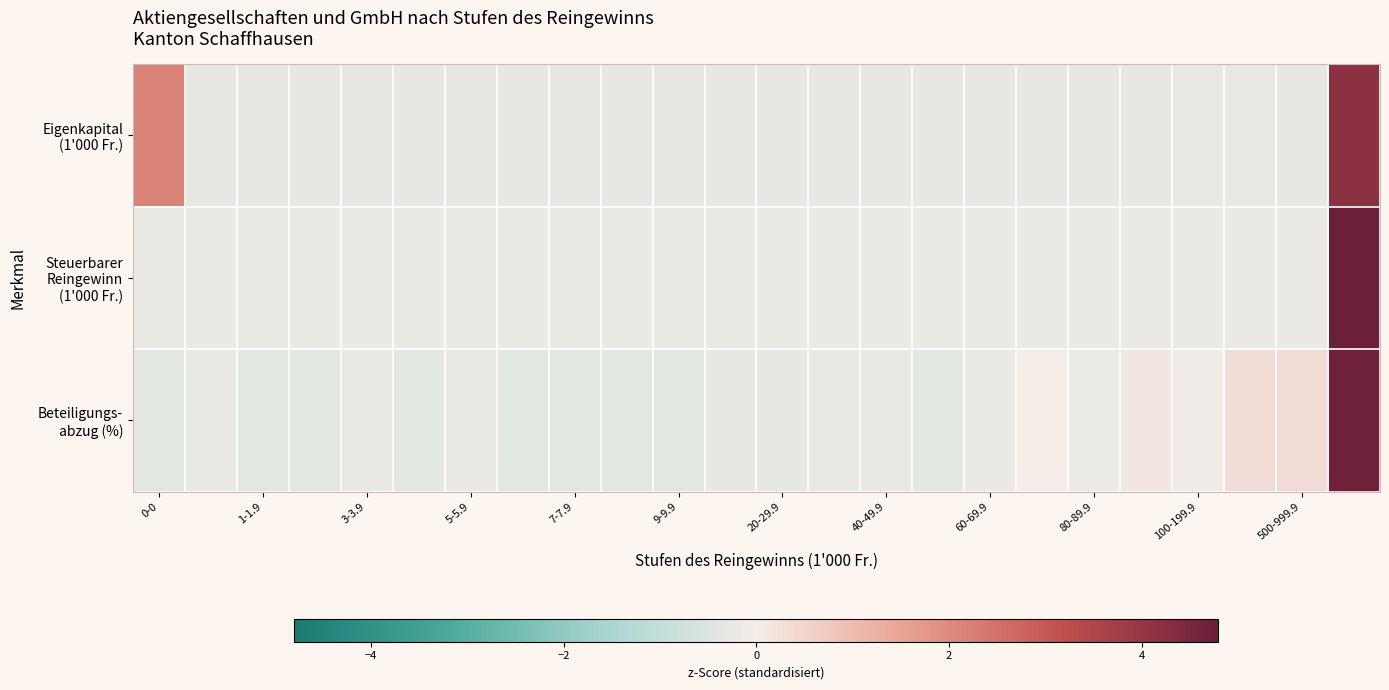

List the series in order of their peak value, lowest first.

Eigenkapital (1'000 Fr.), Beteiligungs- abzug (%), Steuerbarer Reingewinn (1'000 Fr.)